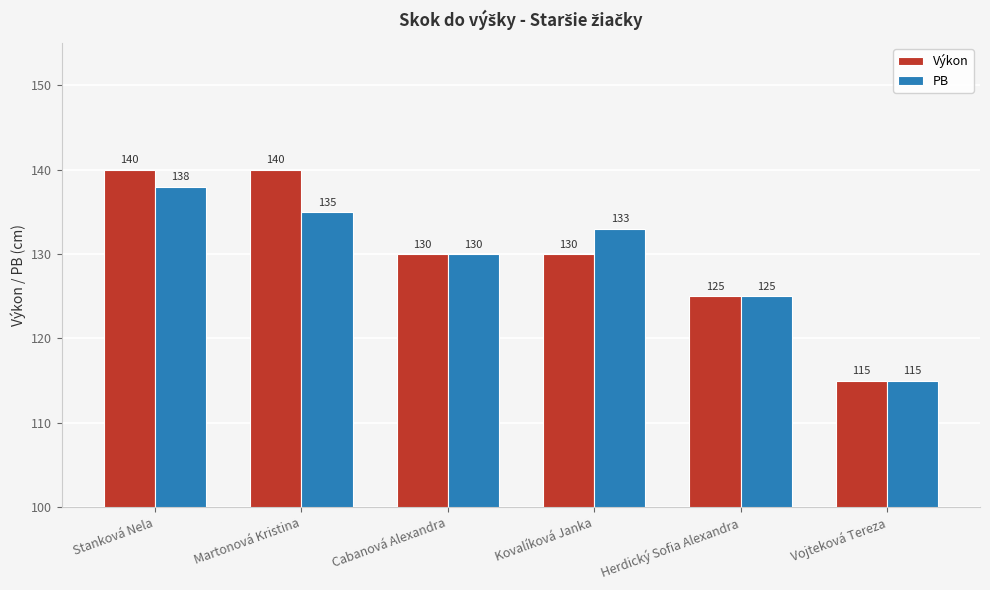

Reading left to right, transcribe all the data shown in this chart.

Výkon: Stanková Nela=140	Martonová Kristina=140	Cabanová Alexandra=130	Kovalíková Janka=130	Herdický Sofia Alexandra=125	Vojteková Tereza=115
PB: Stanková Nela=138	Martonová Kristina=135	Cabanová Alexandra=130	Kovalíková Janka=133	Herdický Sofia Alexandra=125	Vojteková Tereza=115